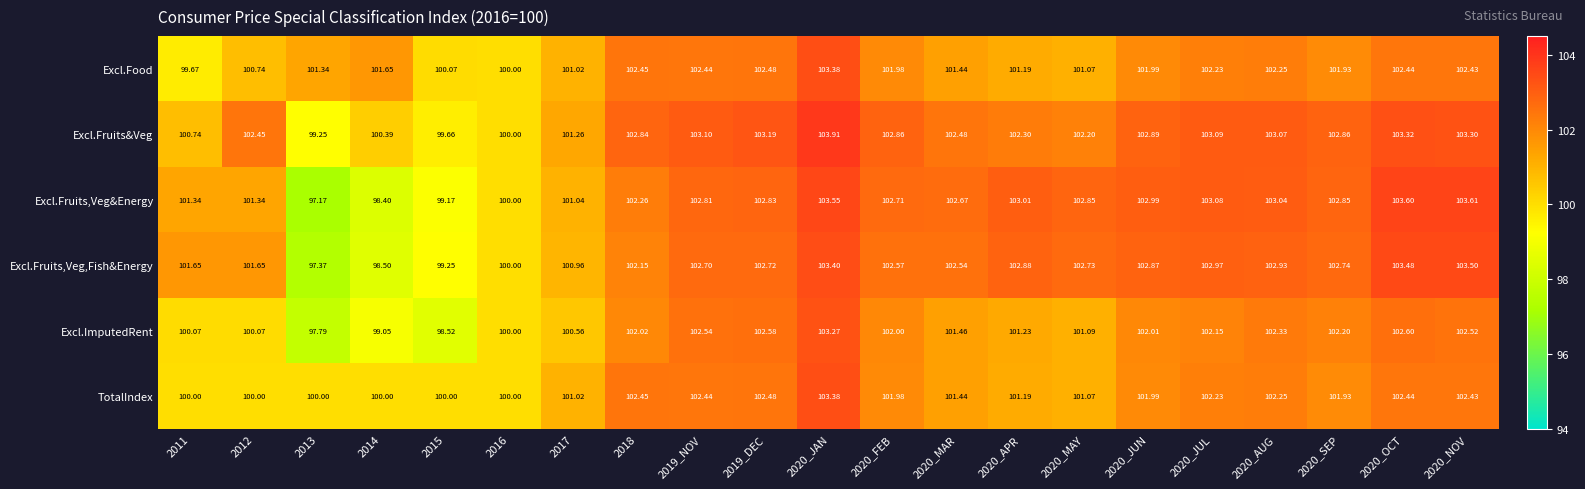

What is the spread (max minus min) of values at 2019_NOV?

0.7